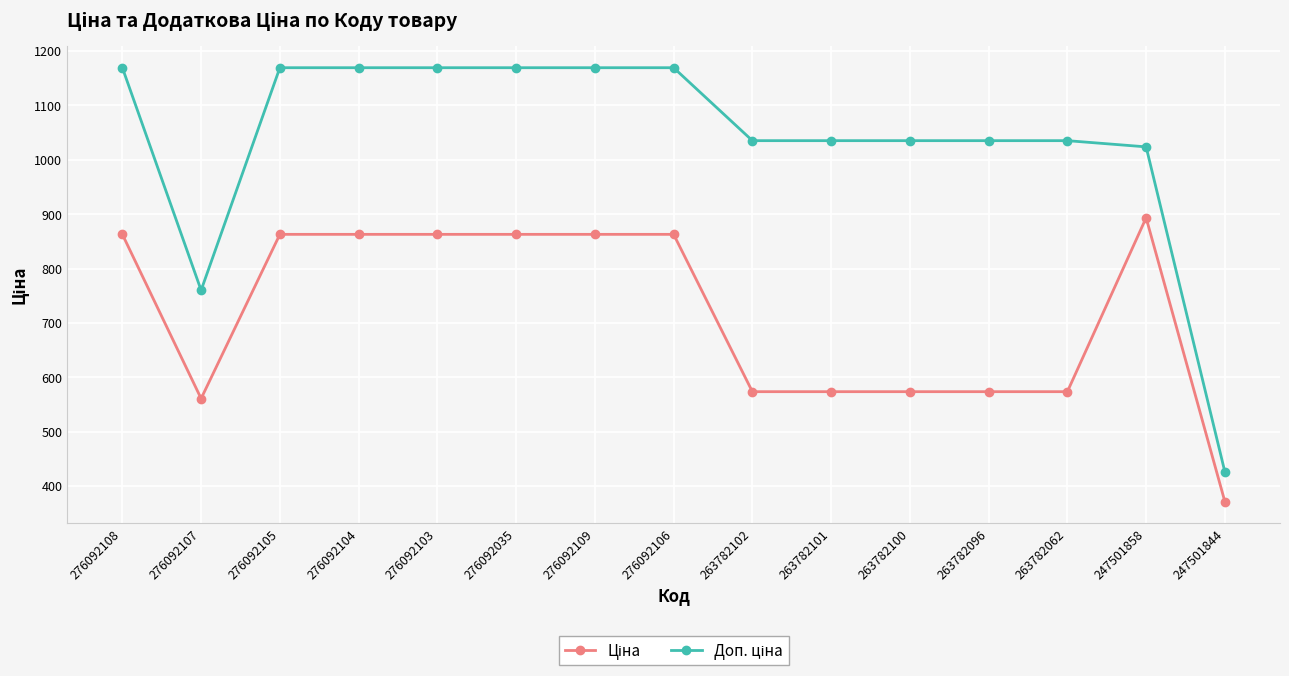

What is the difference between the highest and lowest values at 276092103?

306.4